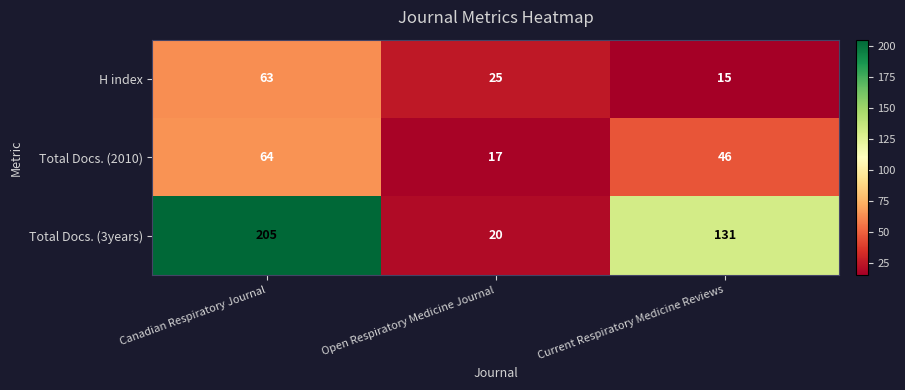

What is the smallest value displayed?

15